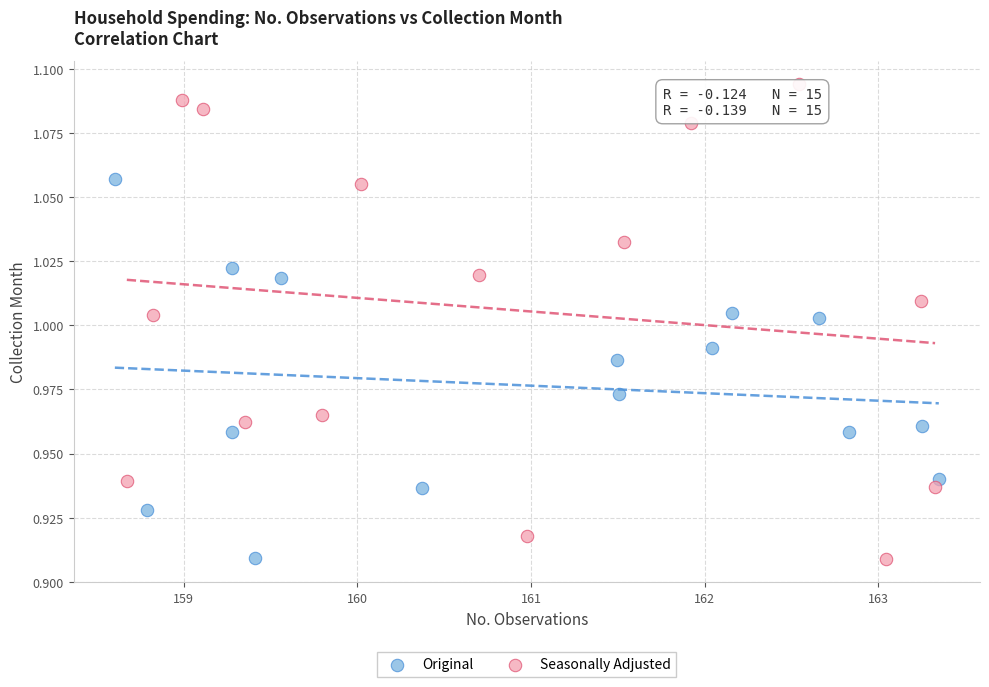

Which series has the widest spread of Y values?

Seasonally Adjusted